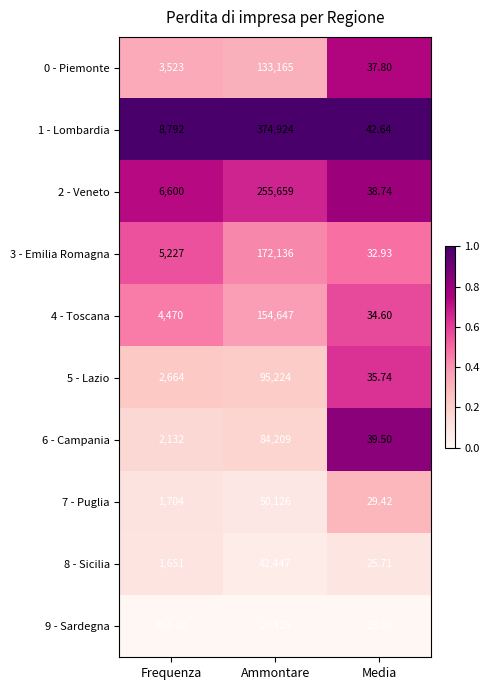

Count the number of categories in the chart.

3